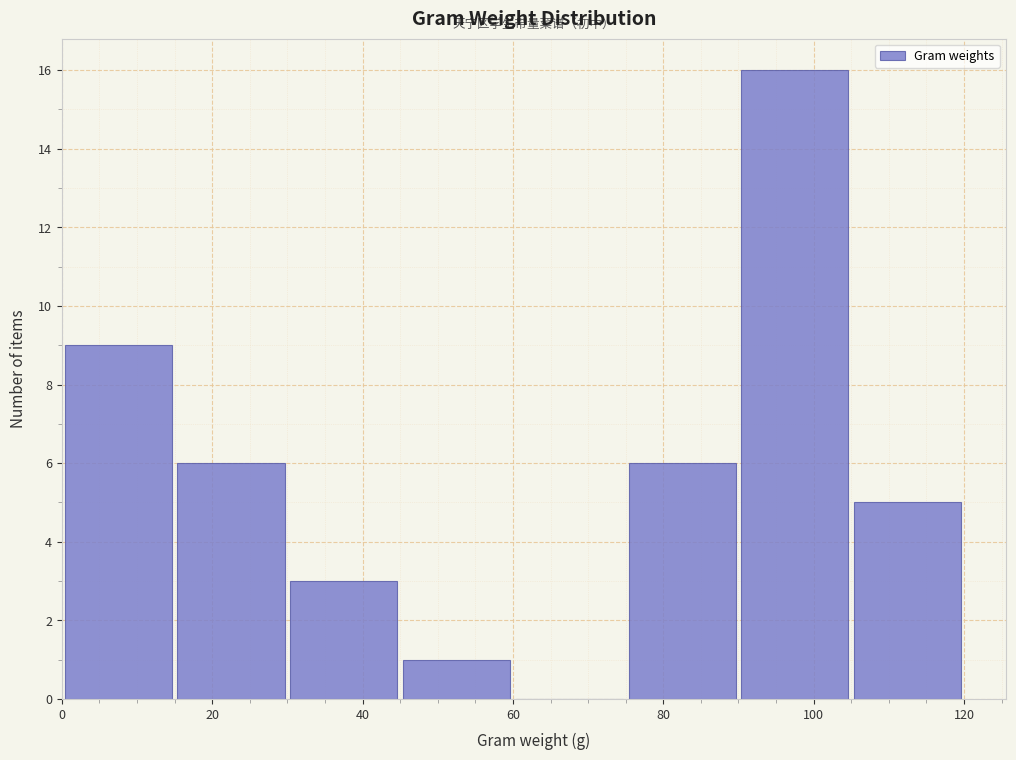

Over which range of the x-axis is the bar tallest?

90 to 105